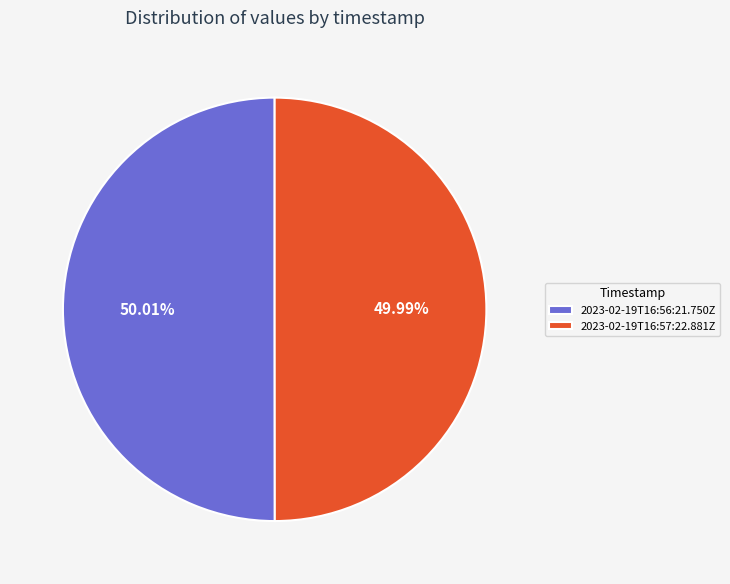

How many slices are in this pie chart?

2